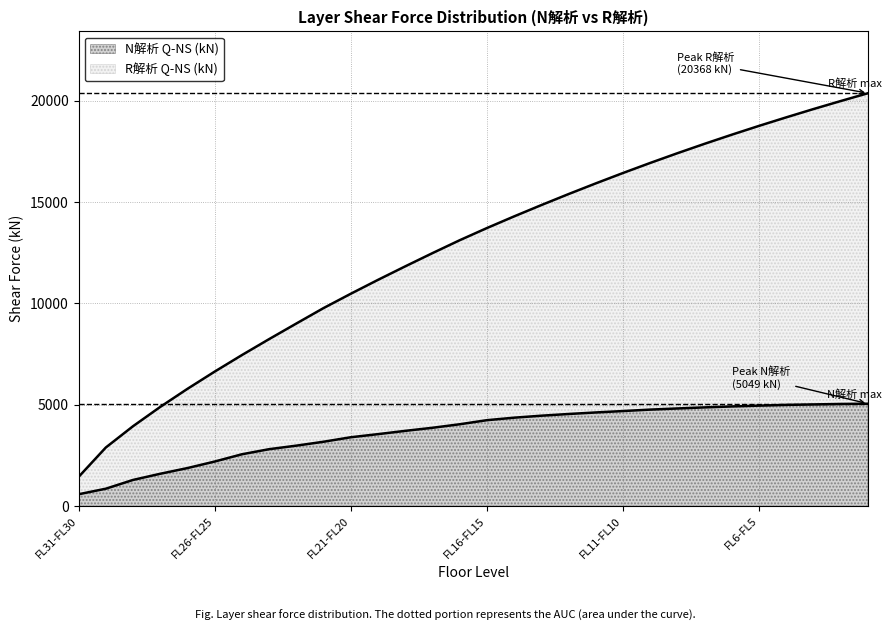

What is the value of the R解析 Q-NS (kN) point at the 30th from the left?

20368.2